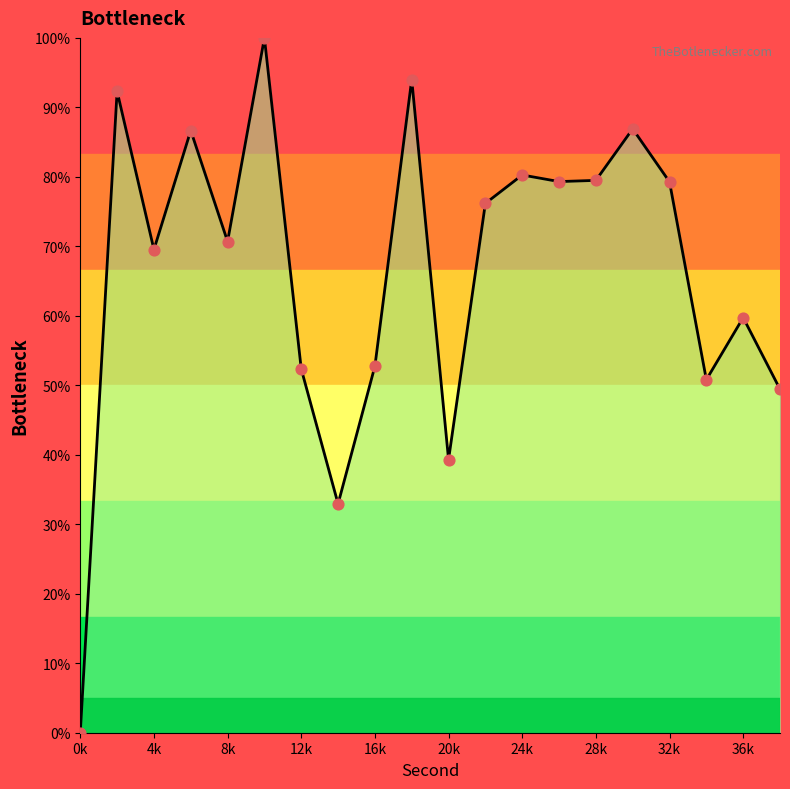

What is the maximum value shown in the chart?

100.0